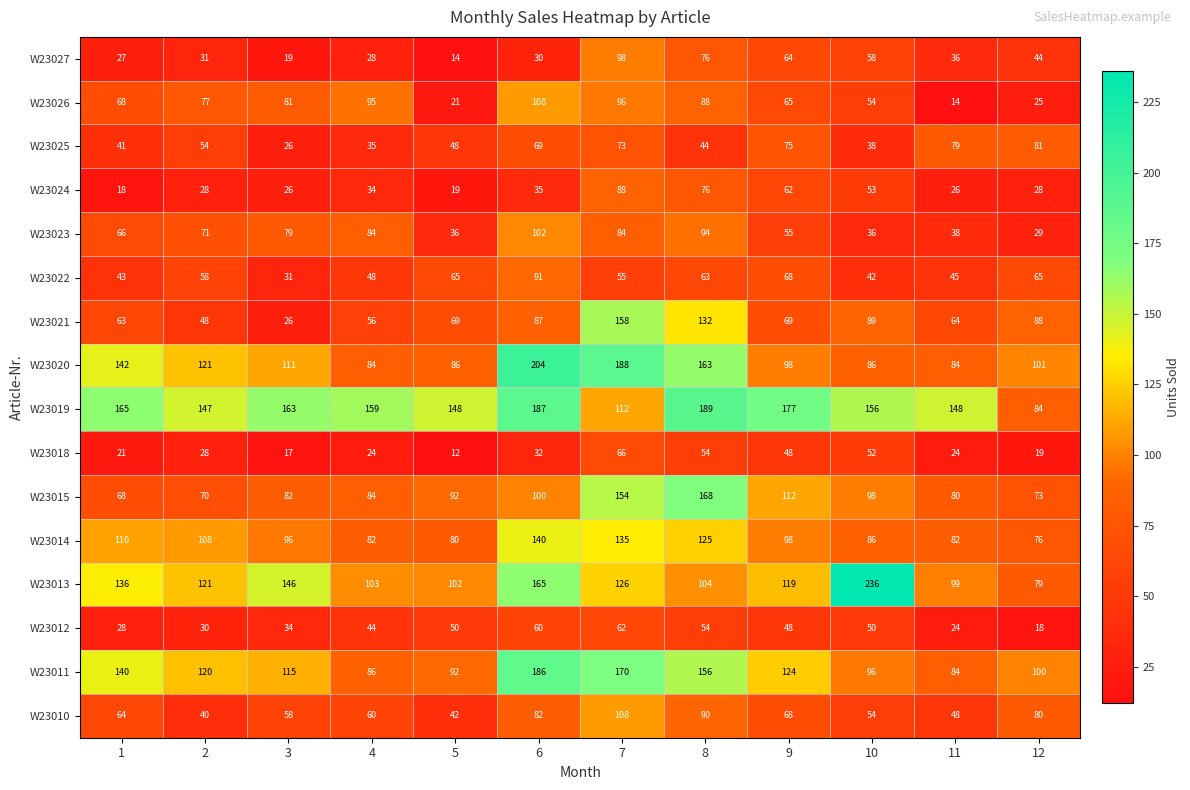

The value of W23026 at 6 is 143. True or false?

False